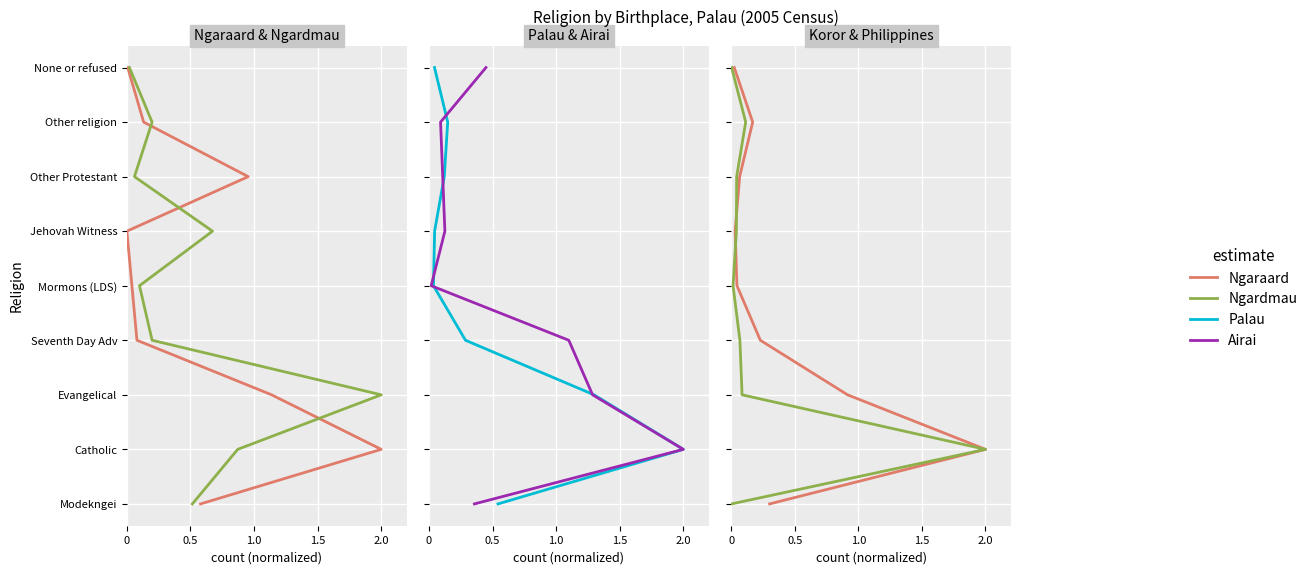

The value of Palau at 0 is -3. True or false?

False